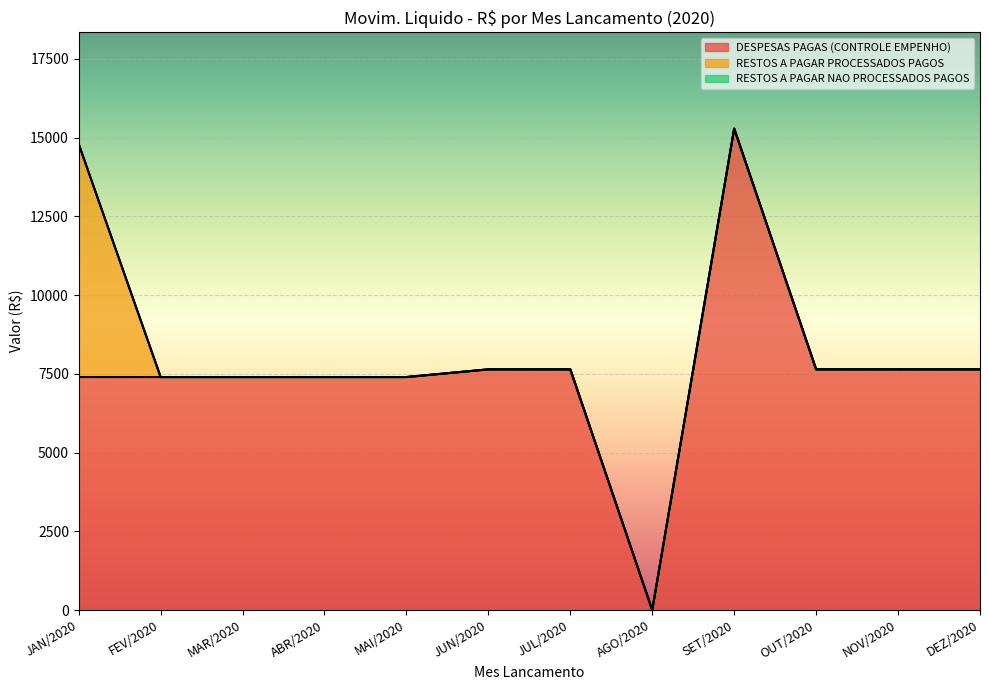

What is the difference between the highest and lowest values at JAN/2020?

7400.0